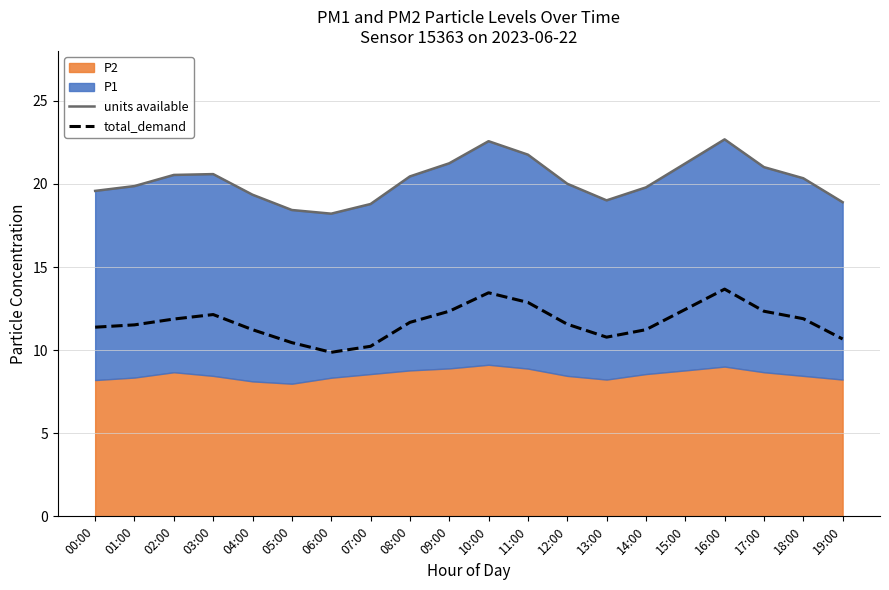

At how many categories does at least one series exceed 13?

20